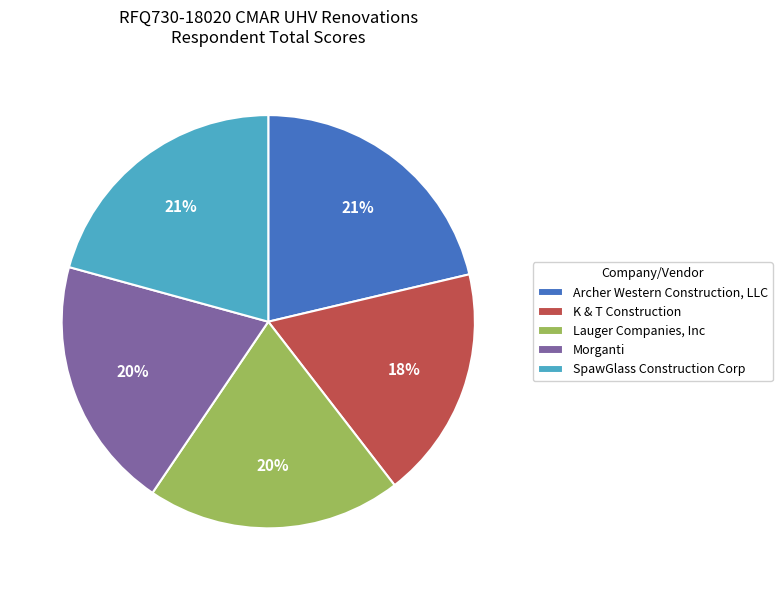

Which category has the smallest portion of the pie?

K & T Construction